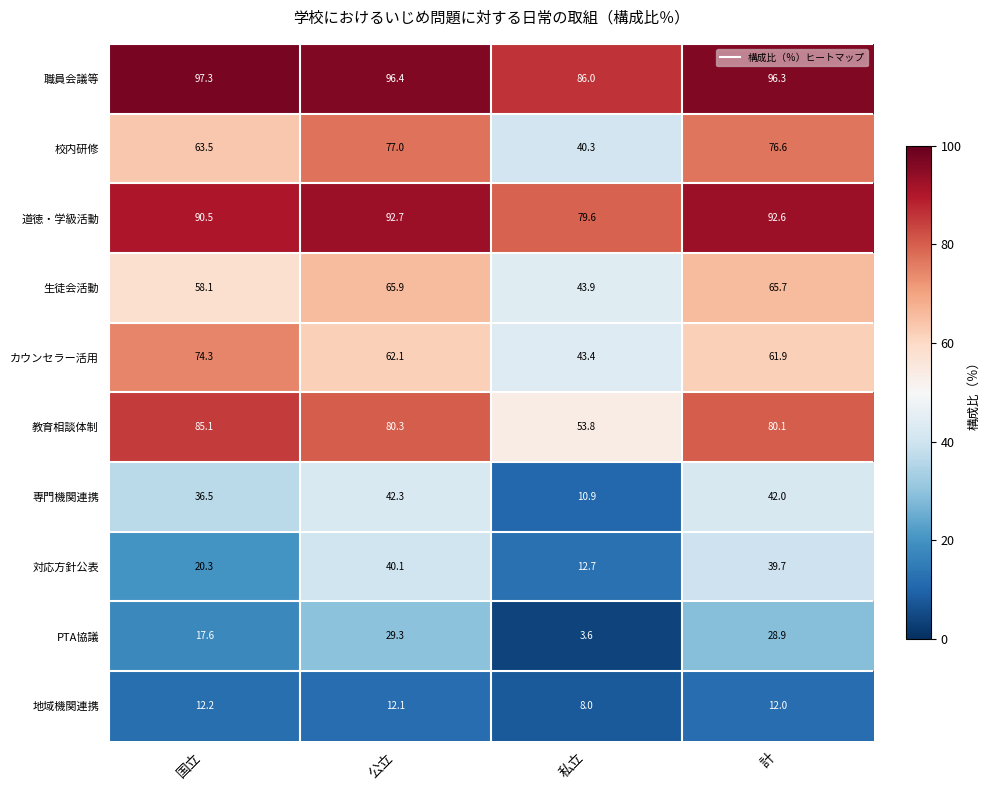

Which label corresponds to the largest value in the chart?

国立